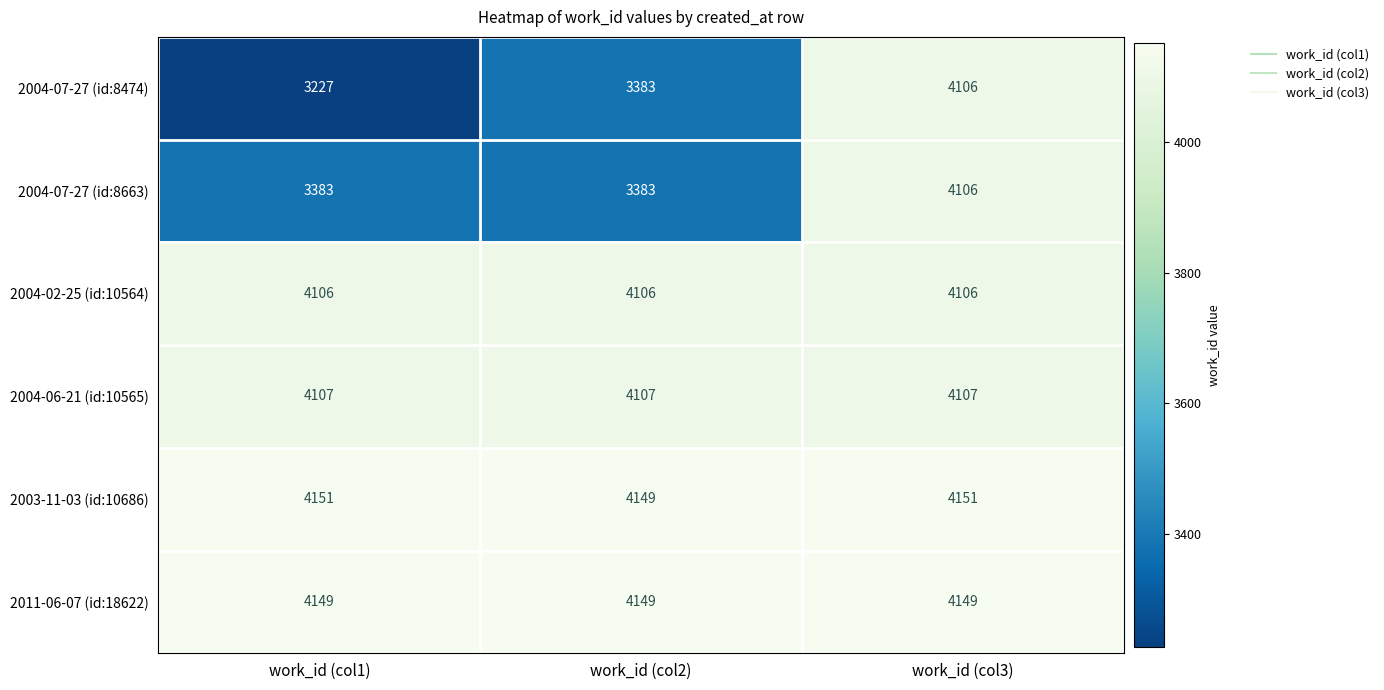

What is the minimum value shown in the chart?

3227